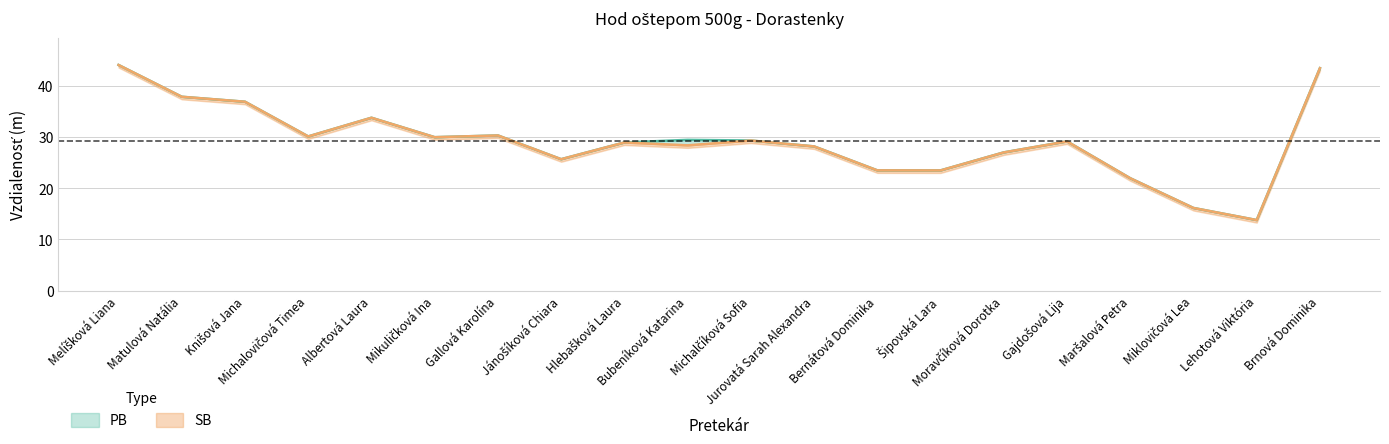

What is the difference between the PB values at Michalčíková Sofia and Hlebašková Laura?

0.4